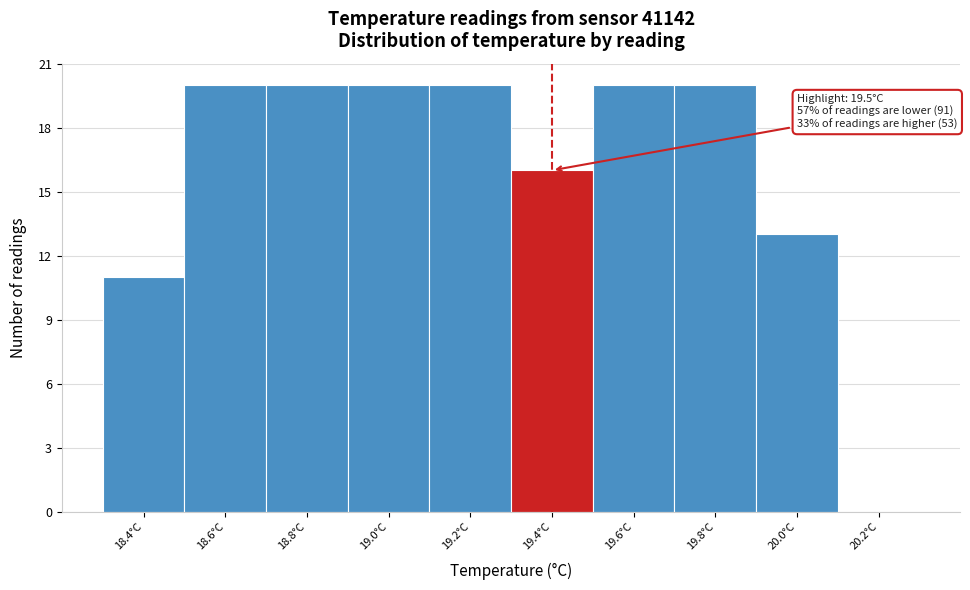

Reading left to right, what are all the values shown in this chart?

18.4°C=11	18.6°C=20	18.8°C=20	19.0°C=20	19.2°C=20	19.4°C=16	19.6°C=20	19.8°C=20	20.0°C=13	20.2°C=0